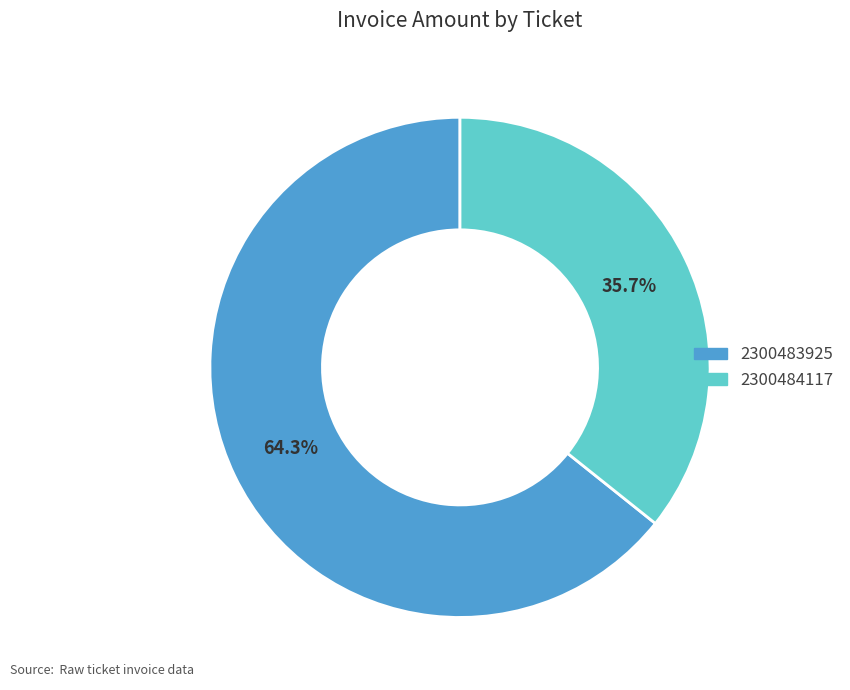

Count the number of slices in the pie.

2